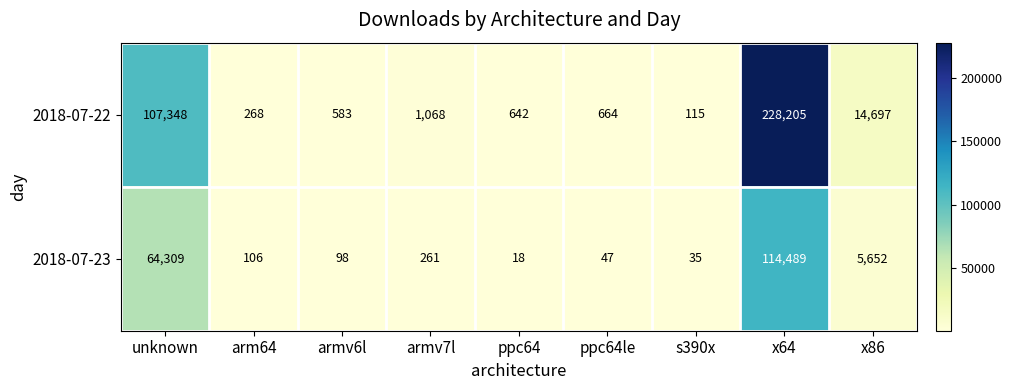

Is it true that 2018-07-22 equals 107348 at unknown?

True